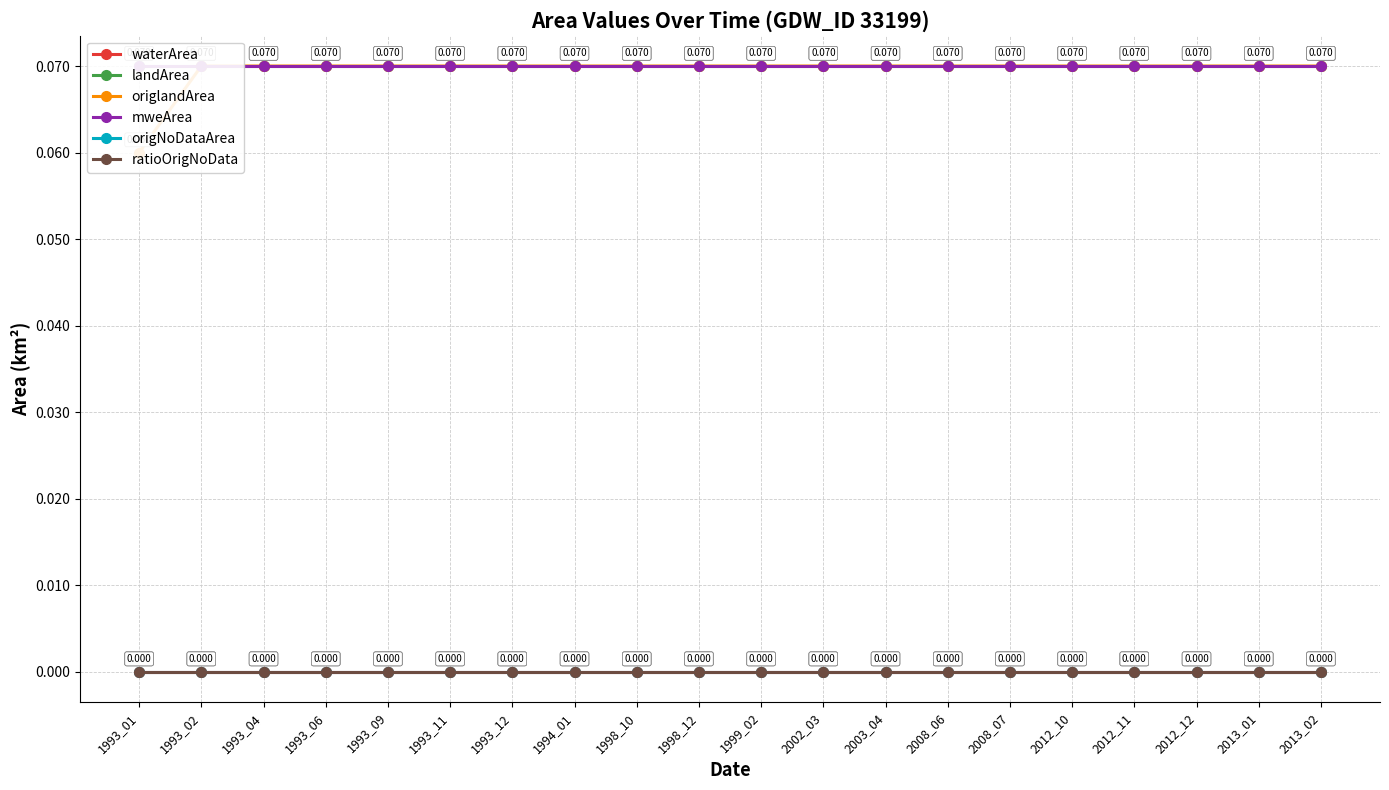

True or false: mweArea has a value of 0.0 at 1993_09.

False